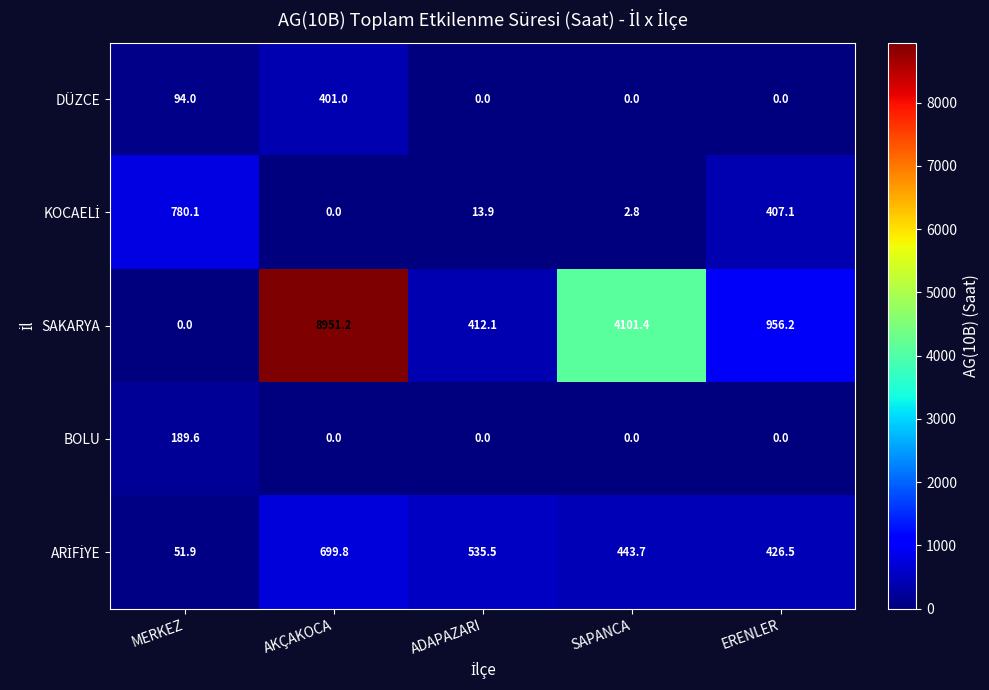

Which series changed the most between MERKEZ and ERENLER?

SAKARYA